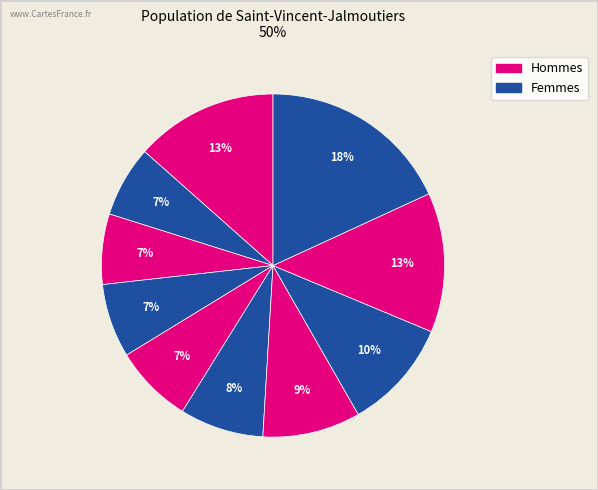

Count the number of slices in the pie.

10